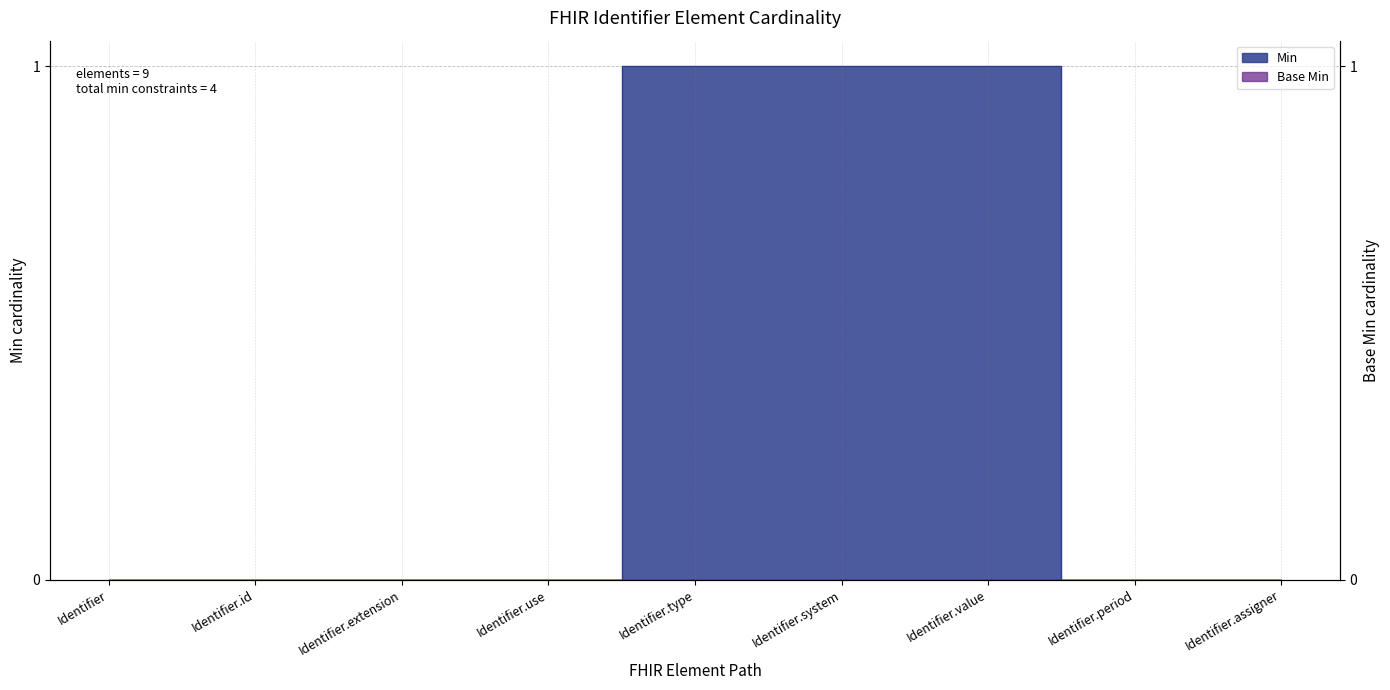

Is it true that the value at Identifier.assigner is 0?

True